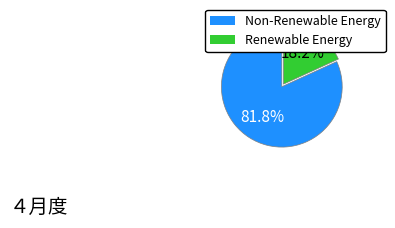

Does any single category account for the majority?

Yes